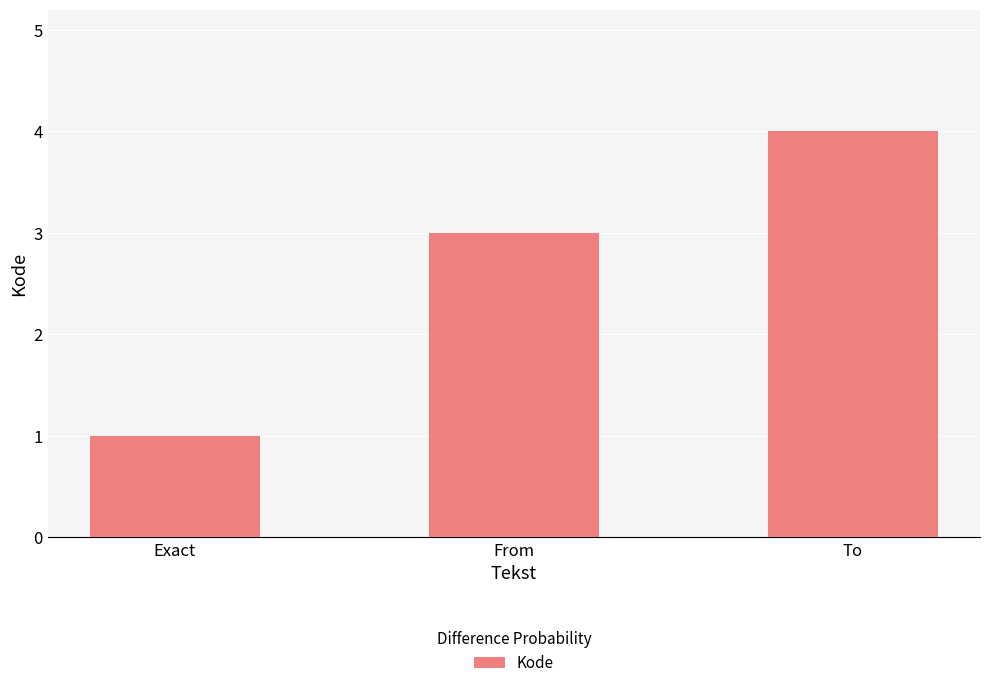

What is the value of the 2nd bar from the left?

3